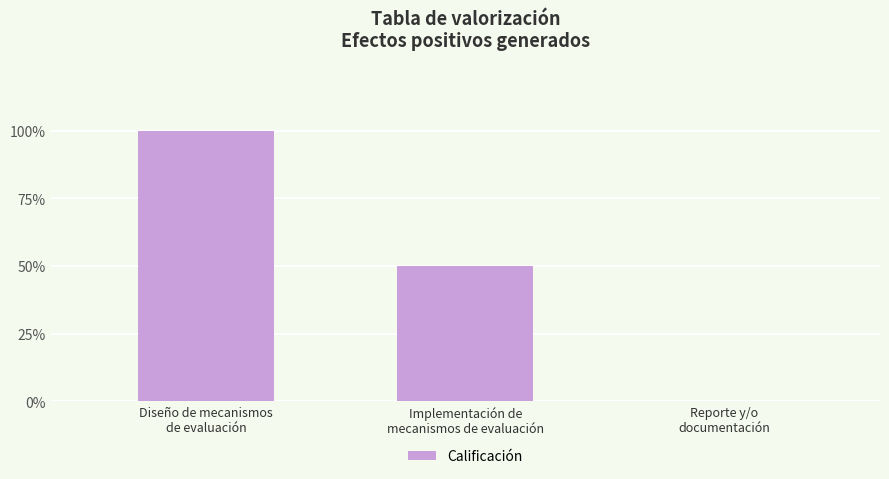

What is the sum of all values?

150